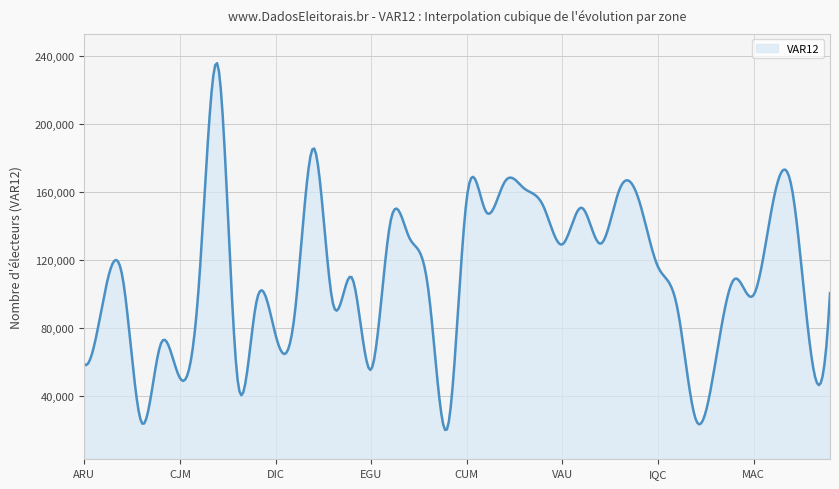

What is the difference between the maximum and minimum values?

215381.7